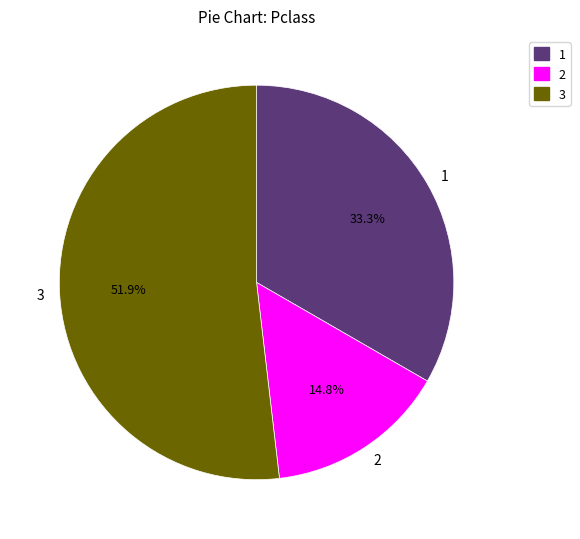

Does 1 account for over 50% of the chart?

No